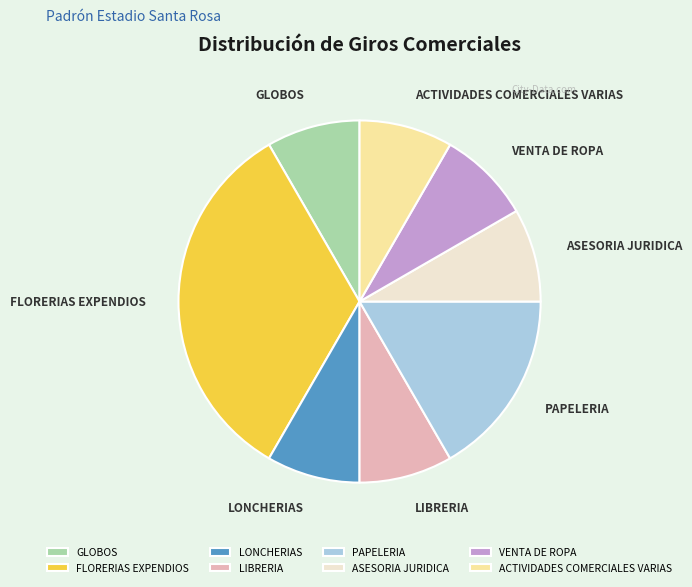

Is the sum of LONCHERIAS and PAPELERIA greater than half?

No